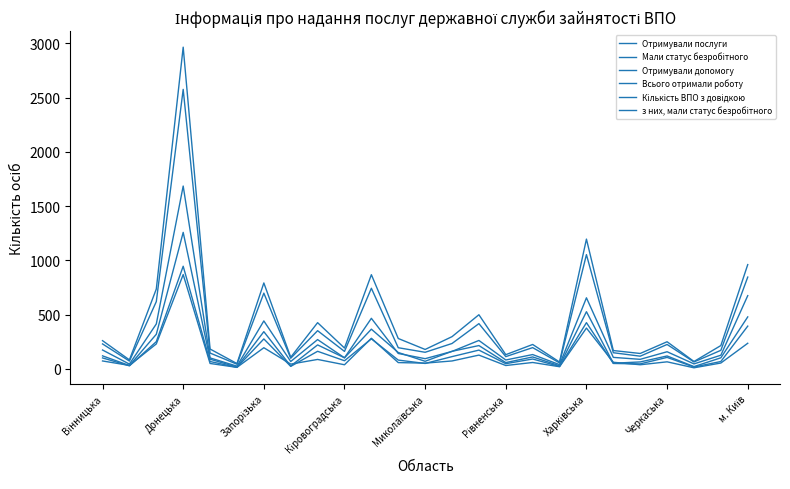

True or false: Всього отримали роботу and Отримували допомогу cross at least once.

False